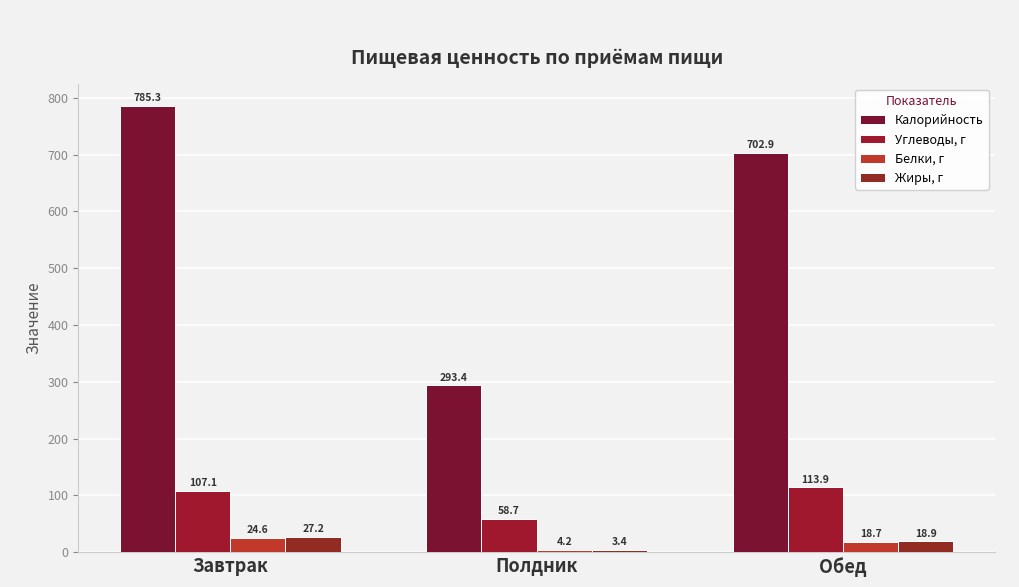

Rank the series by their maximum value, from highest to lowest.

Калорийность, Углеводы, г, Жиры, г, Белки, г